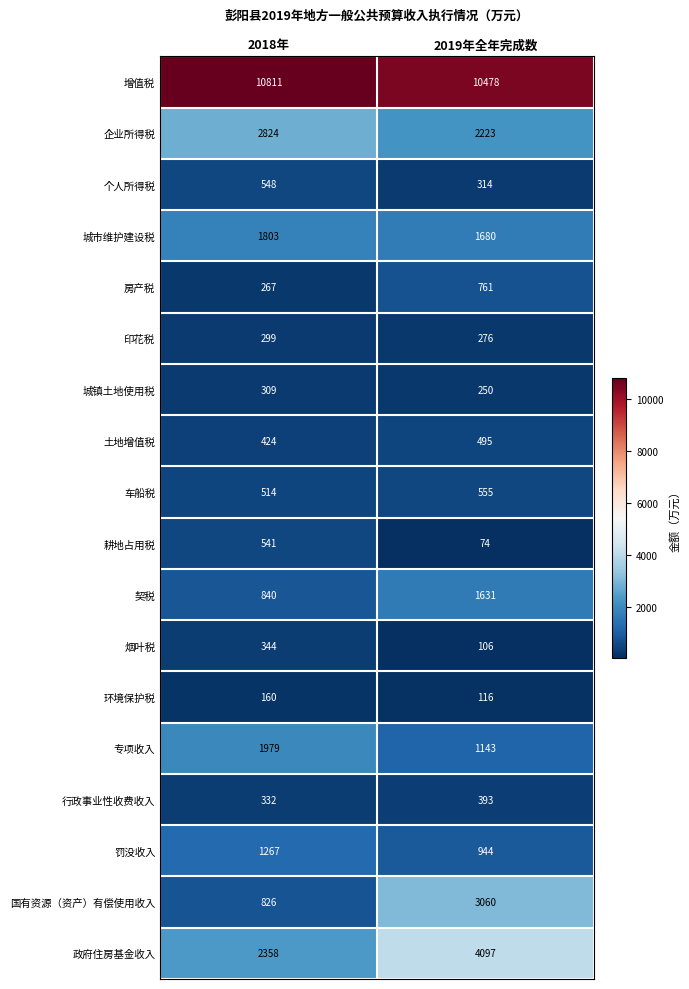

The 城镇土地使用税 series shows 309 at 2018年. True or false?

True